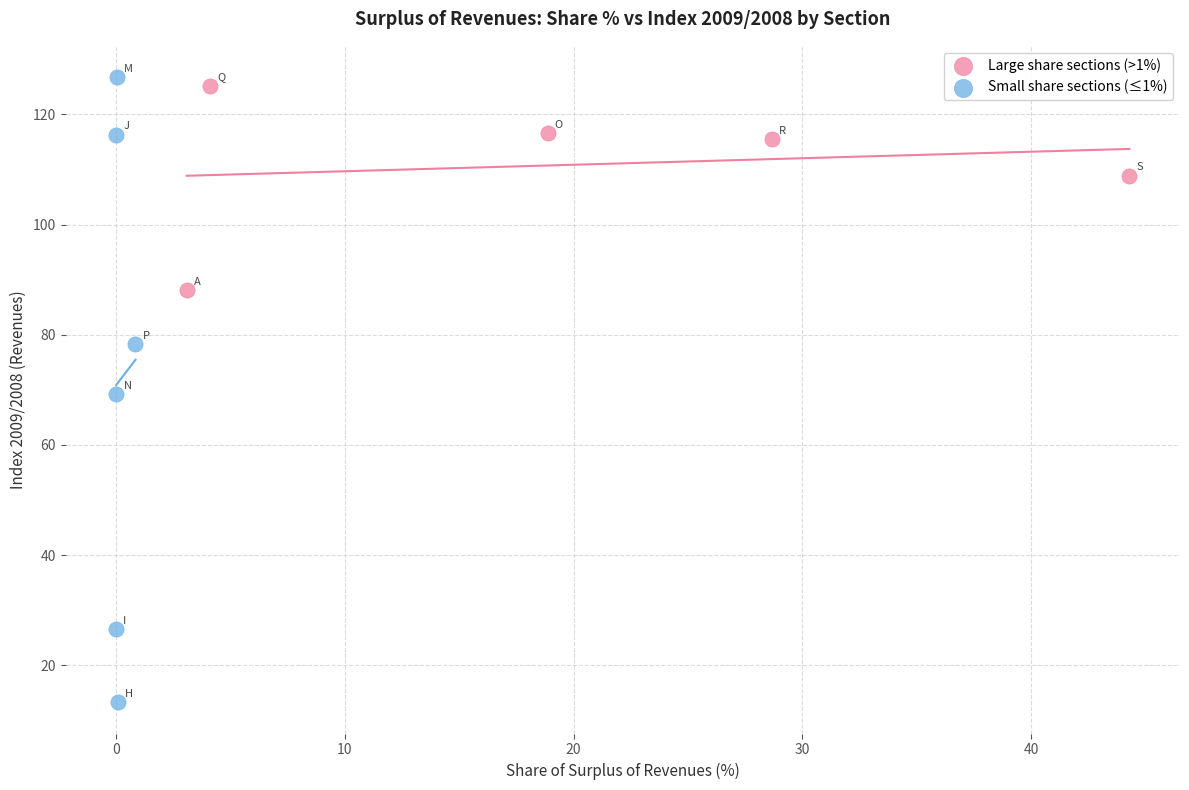

Which series contains the lowest Y value?

Small share sections (≤1%)